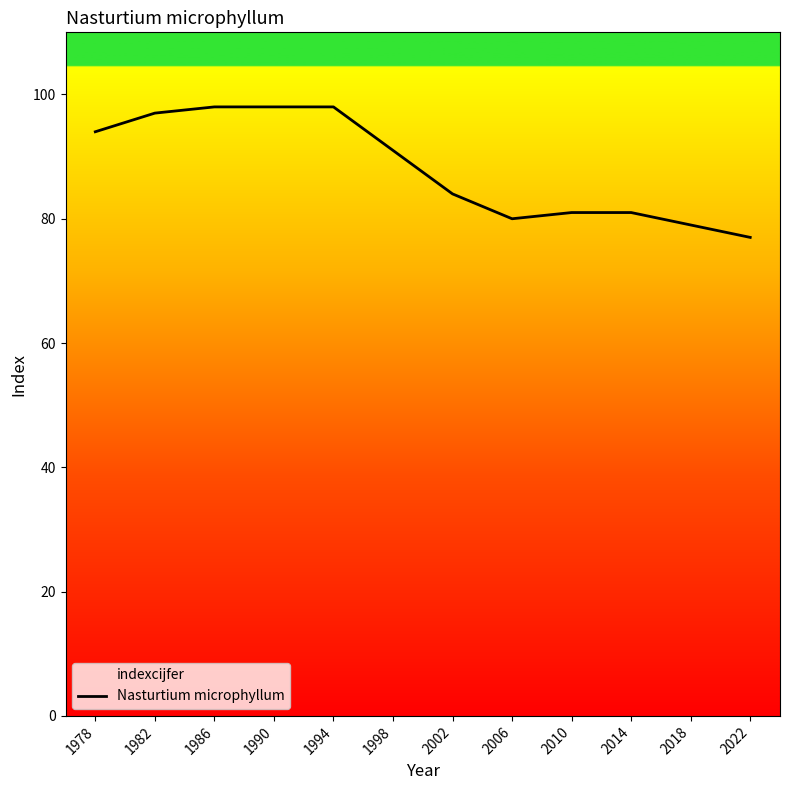

Which has a higher value, 1982 or 2014?

1982